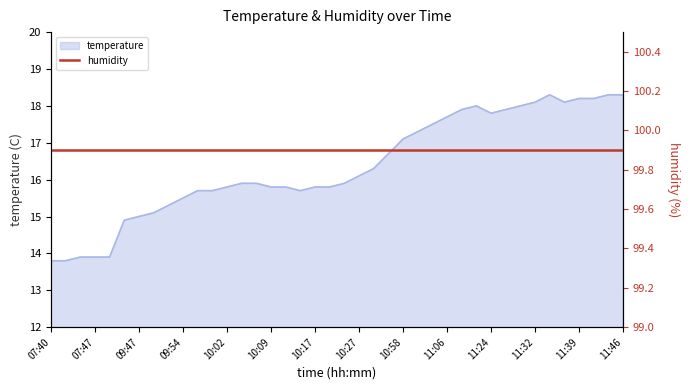

The chart shows a value of 14.9 at 09:44. True or false?

True